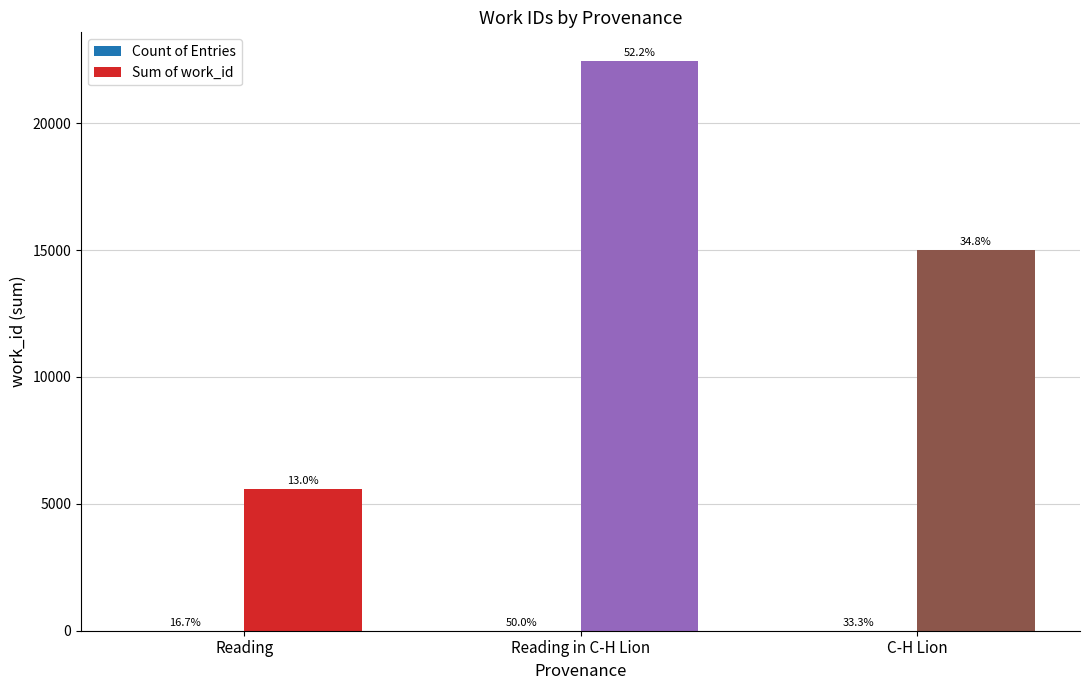

Which series has the largest total across all categories?

Sum of work_id